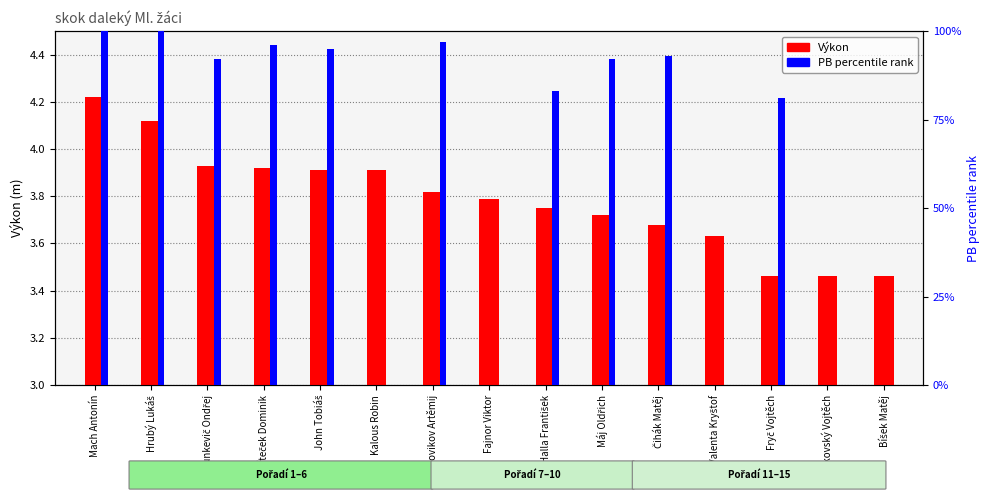

List the labels in order of Výkon value, smallest first.

Fryč Vojtěch, Dobrkovský Vojtěch, Bíšek Matěj, Valenta Kryštof, Čihák Matěj, Máj Oldřich, Halla František, Fajnor Viktor, Novikov Artěmij, John Tobiáš, Kalous Robin, Víteček Dominik, Šunkevič Ondřej, Hrubý Lukáš, Mach Antonín